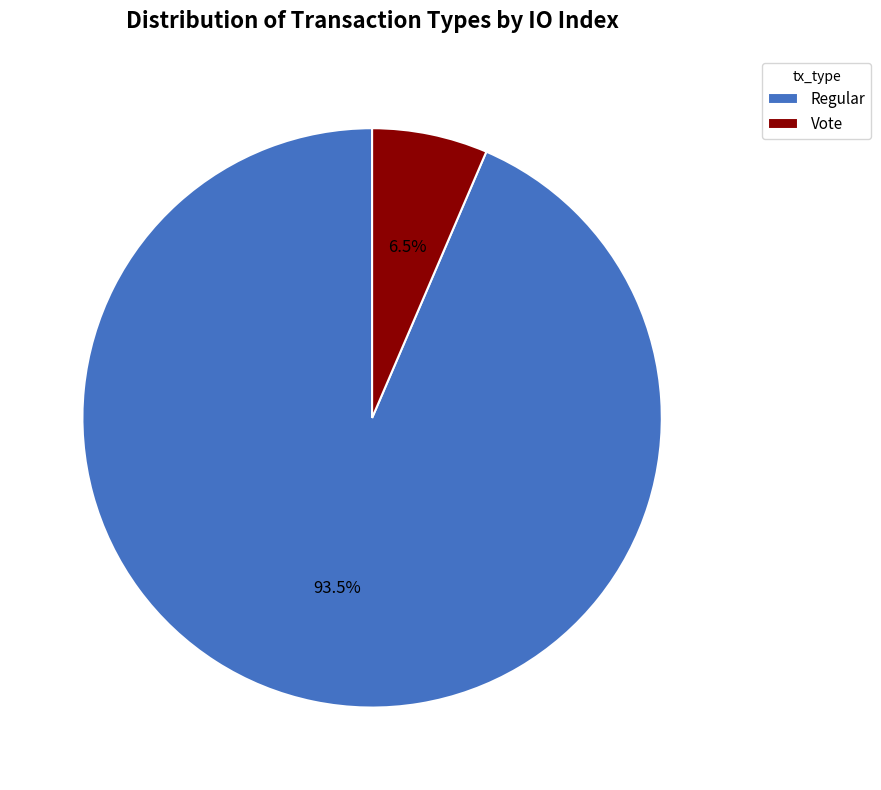

Does Regular represent more than half of the total?

Yes